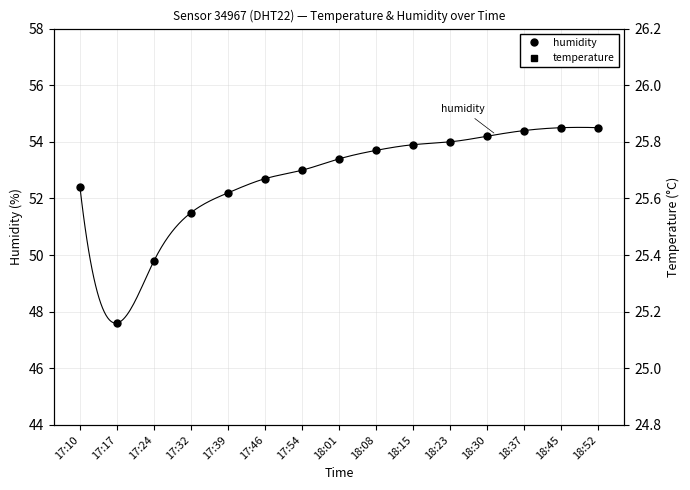

True or false: humidity has a value of 52.4 at 17:10.

True